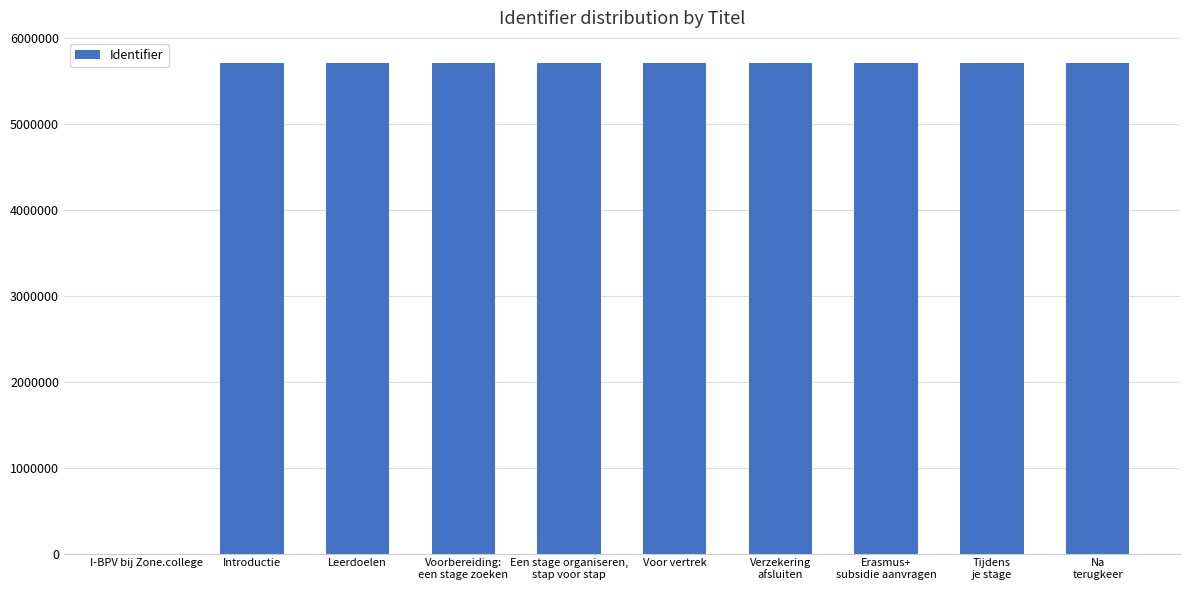

What is the maximum value shown in the chart?

5706170